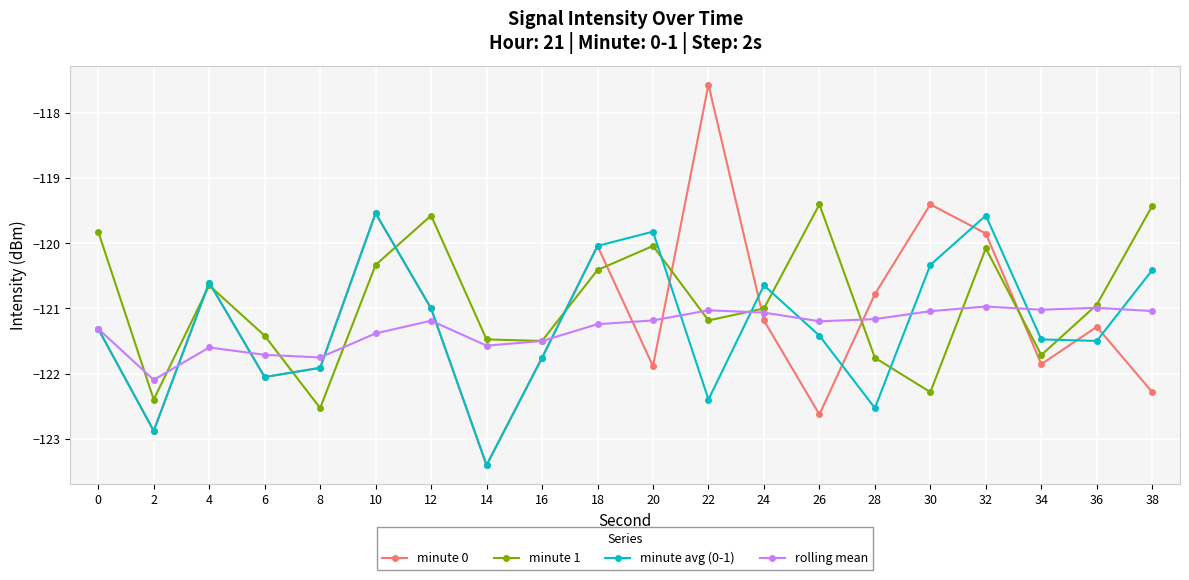

Is the value of rolling mean at 34 greater than the value of minute avg (0-1) at 24?

No